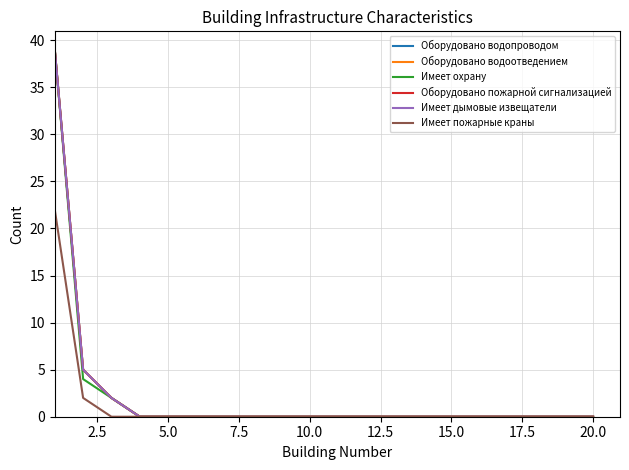

At how many categories does at least one series exceed 26?

1